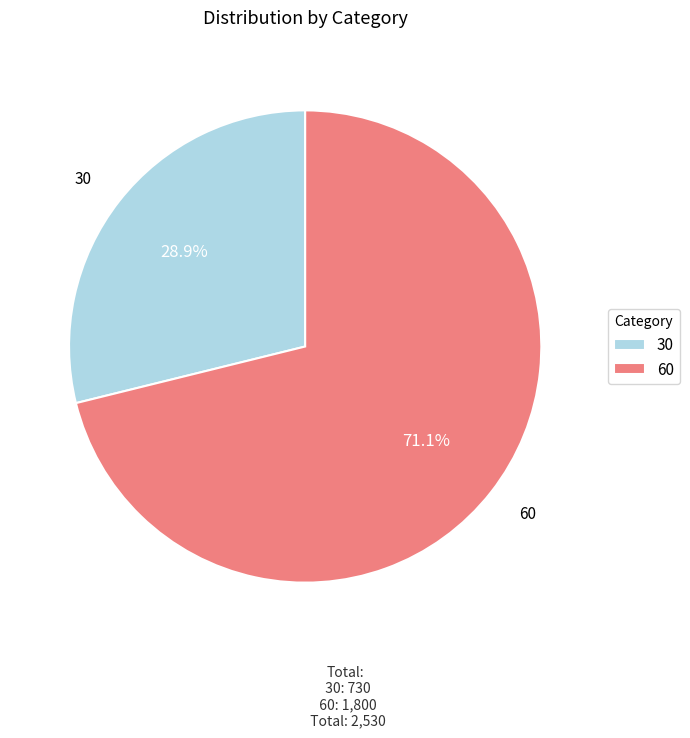

Which category has the biggest portion of the pie?

60